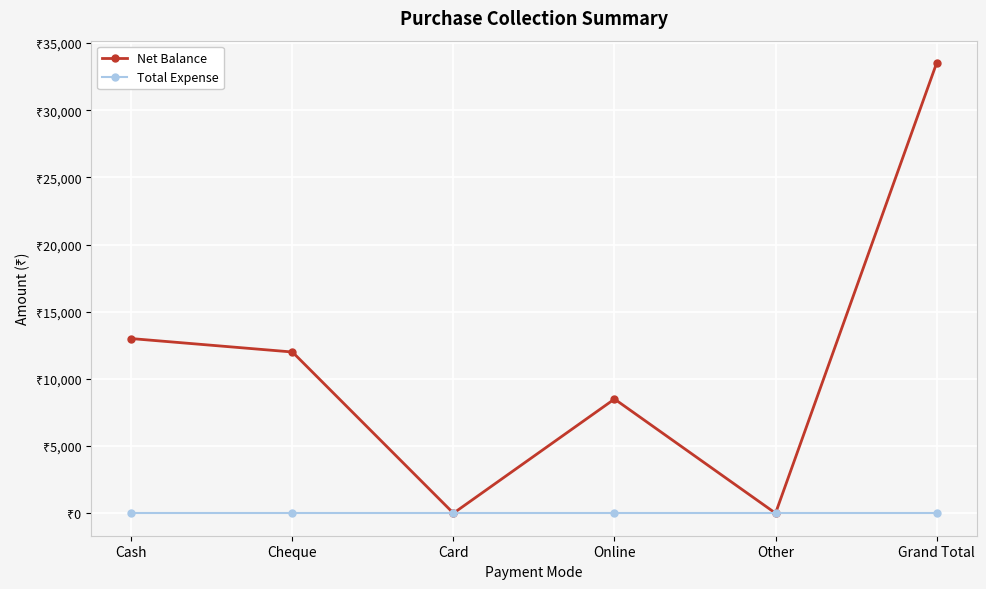

True or false: Net Balance and Total Expense intersect in this chart.

False